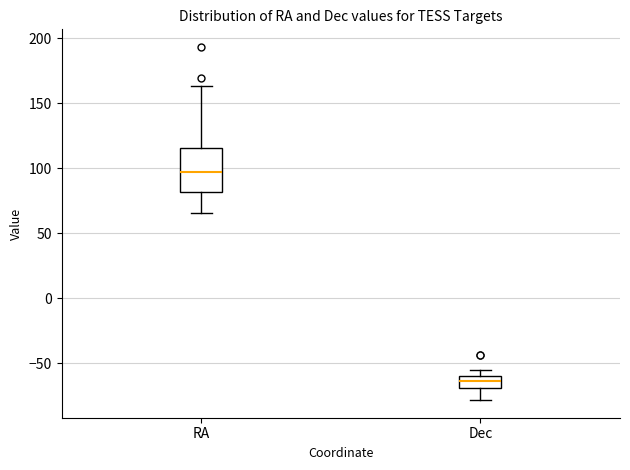

Where does the lower whisker of the box for Dec end on the y-axis? The values are not printed on the chart, so give them approximately, as read against the axis.

-80